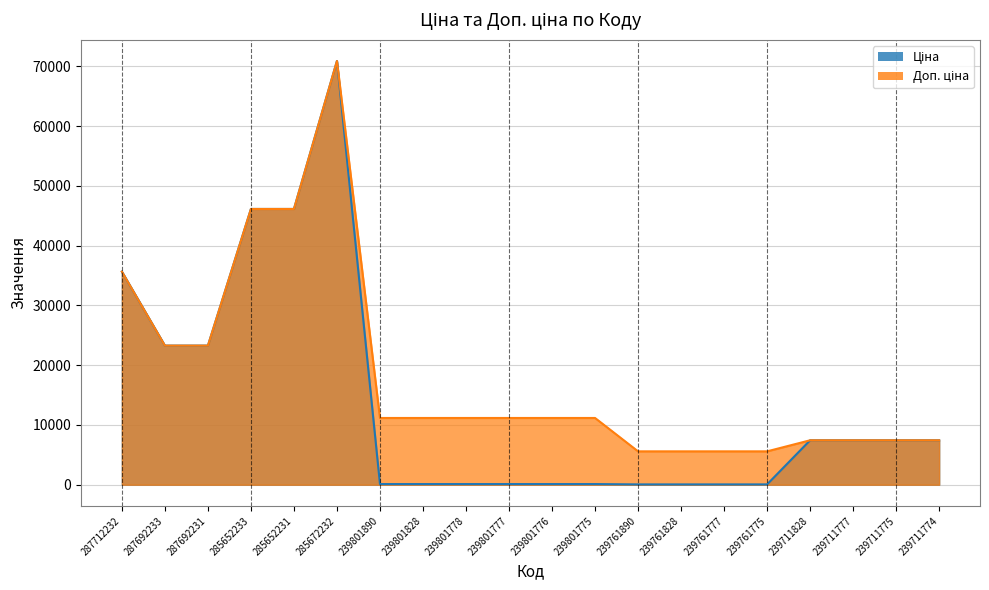

Is the value of Доп. ціна at 239761775 greater than the value of Ціна at 285672232?

No